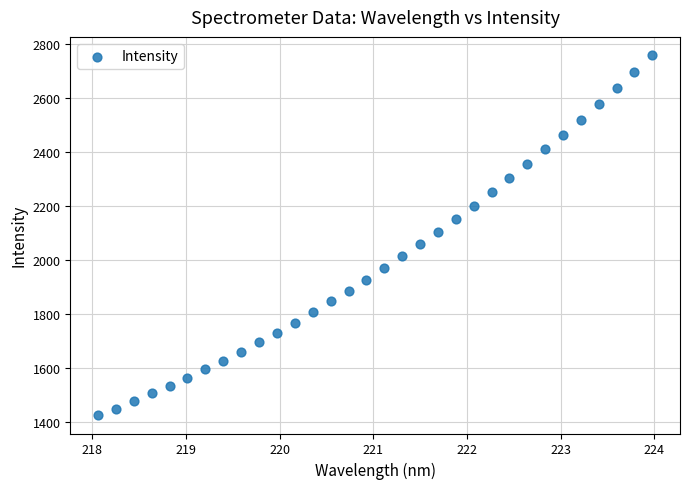

What is the range of Y values (max minus min)?

1337.1